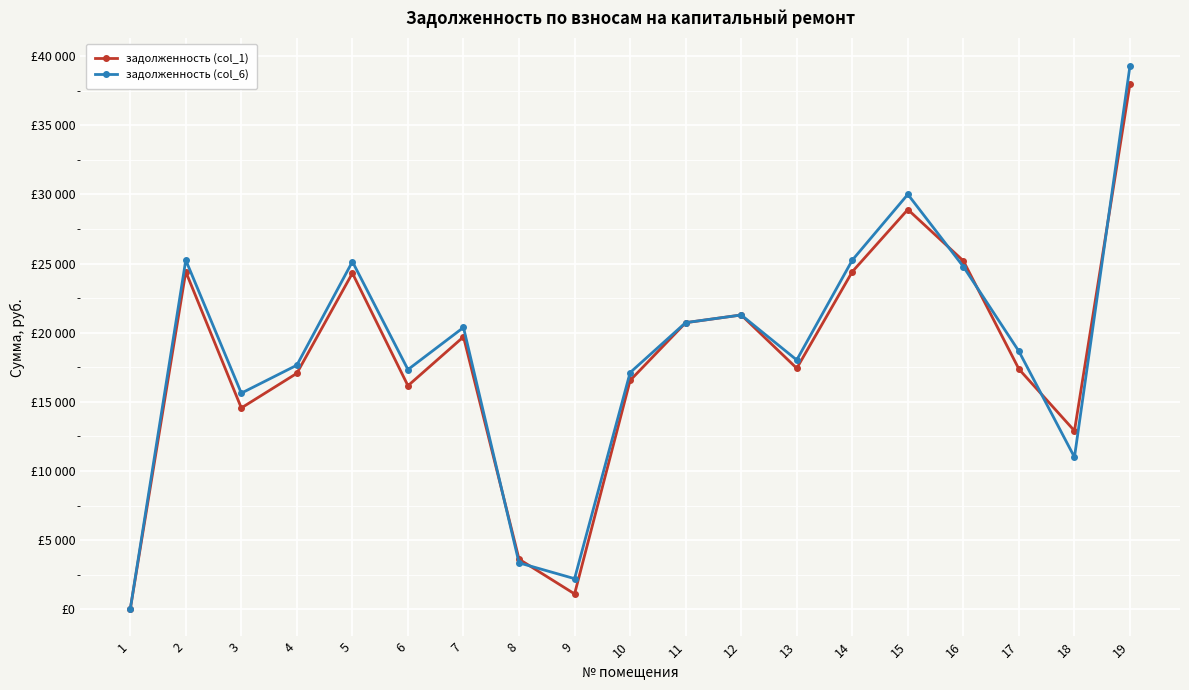

The задолженность (col_1) series shows 16546.6 at 10. True or false?

True